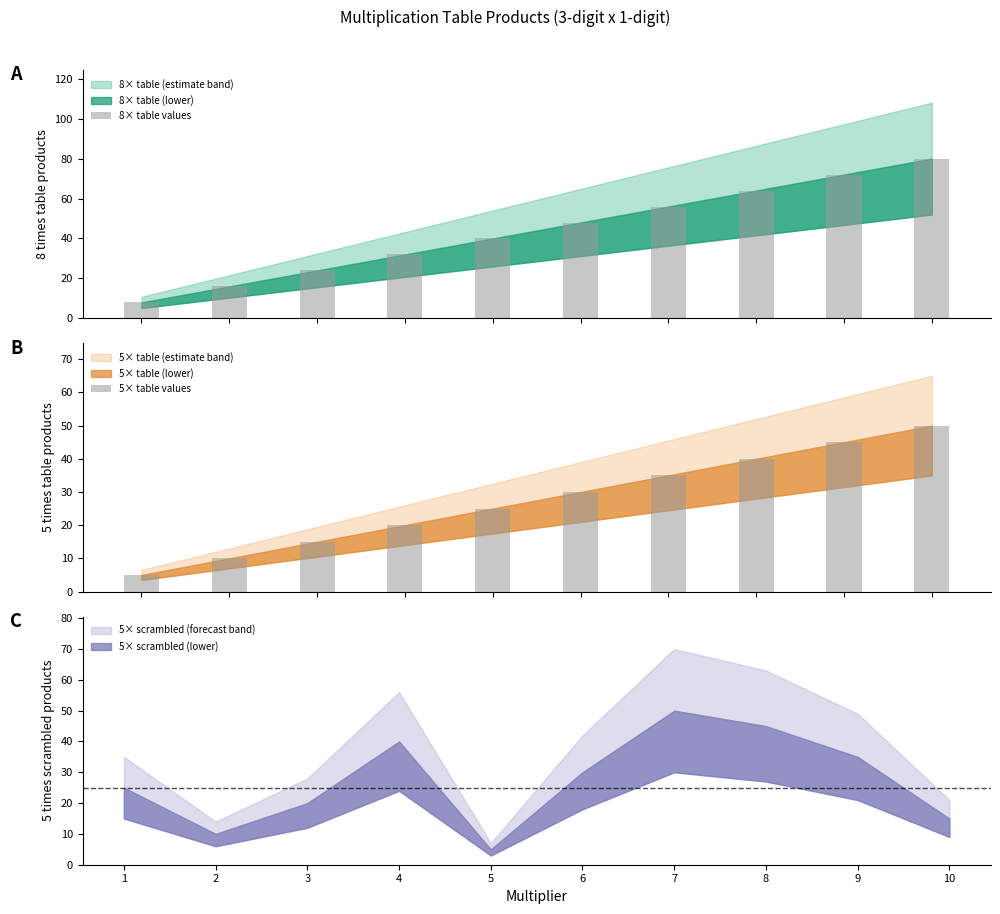

How many categories are shown in the chart?

10